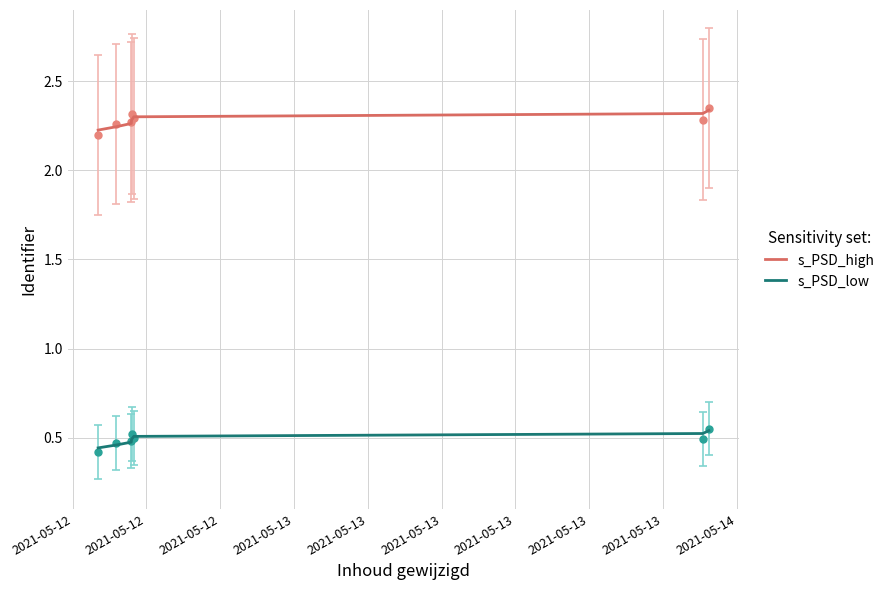

True or false: s_PSD_high and s_PSD_low intersect in this chart.

False